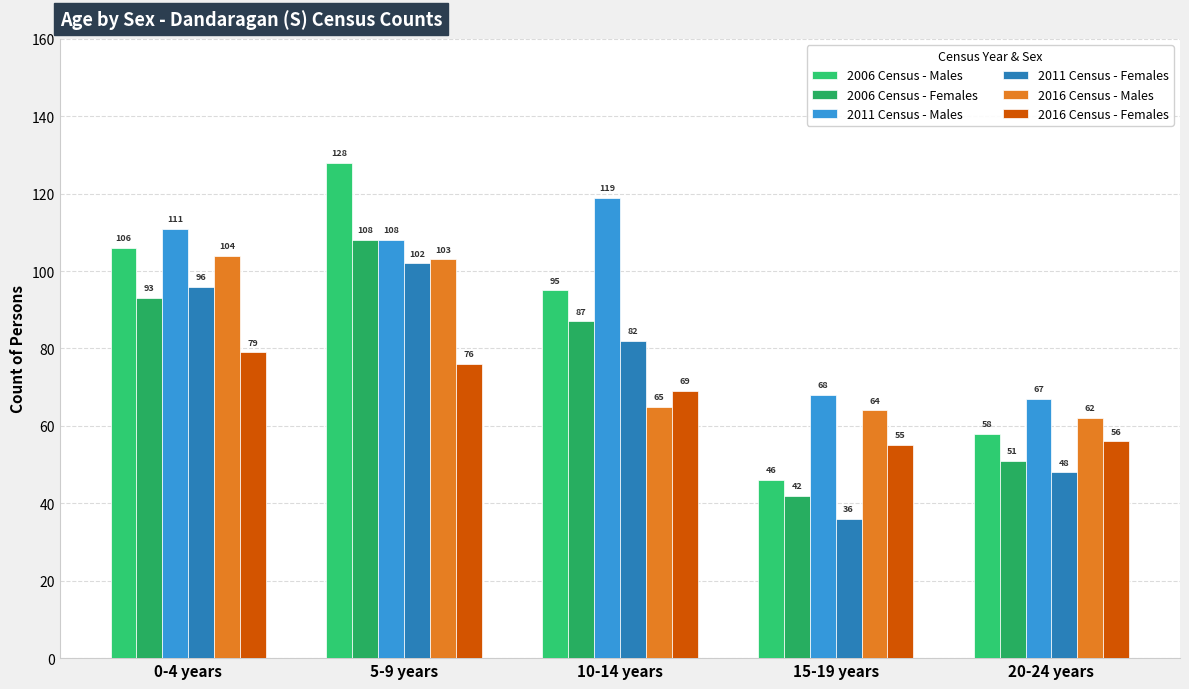

What is the label of the 5th bar from the left?

20-24 years